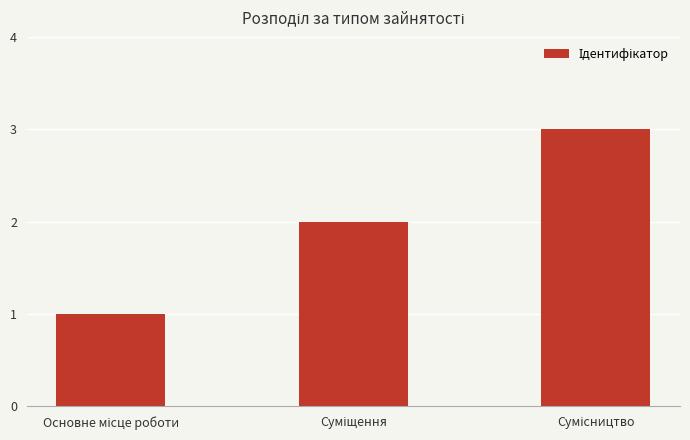

What is the maximum value shown in the chart?

3